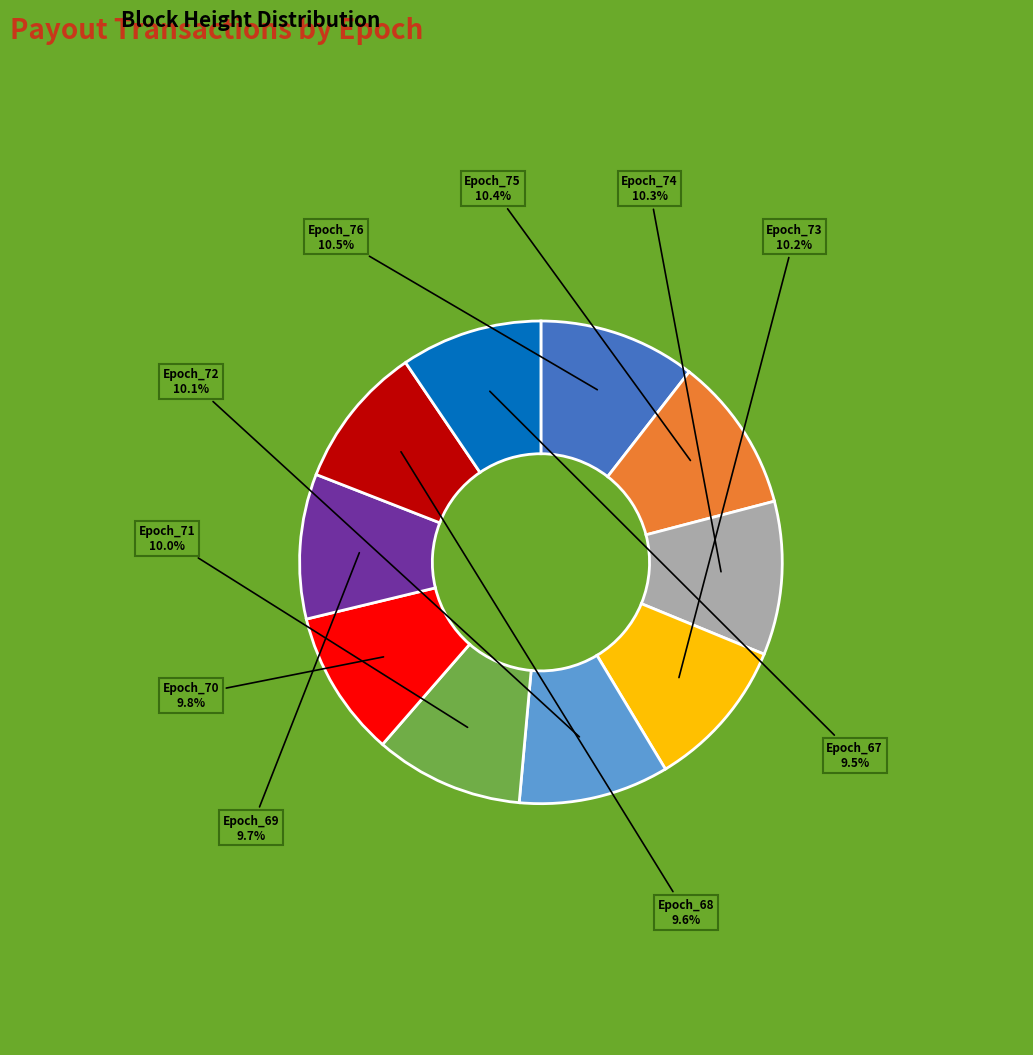

Does any single category account for the majority?

No